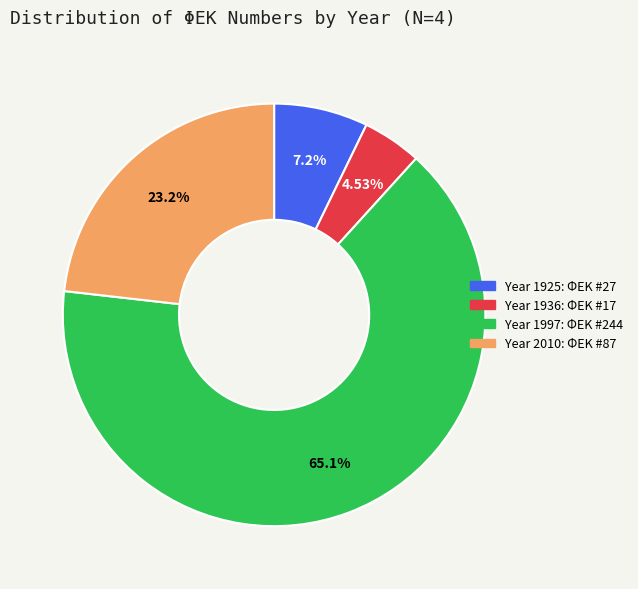

To the nearest percent, what is the average slice percentage?

25%